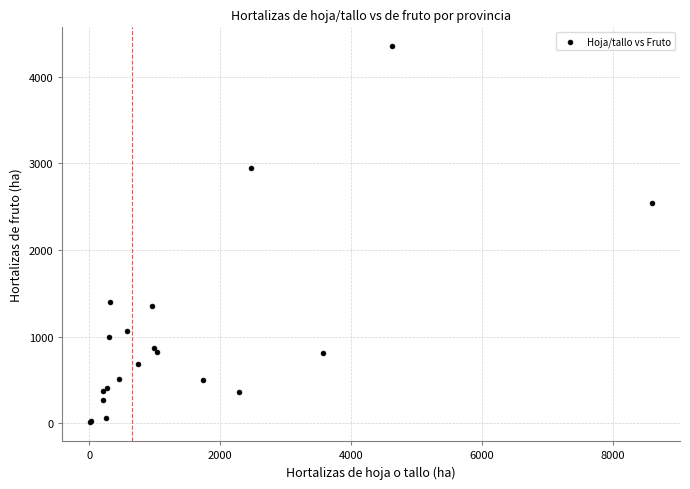

What Y value in the scatter plot is closest to 2182?

2543